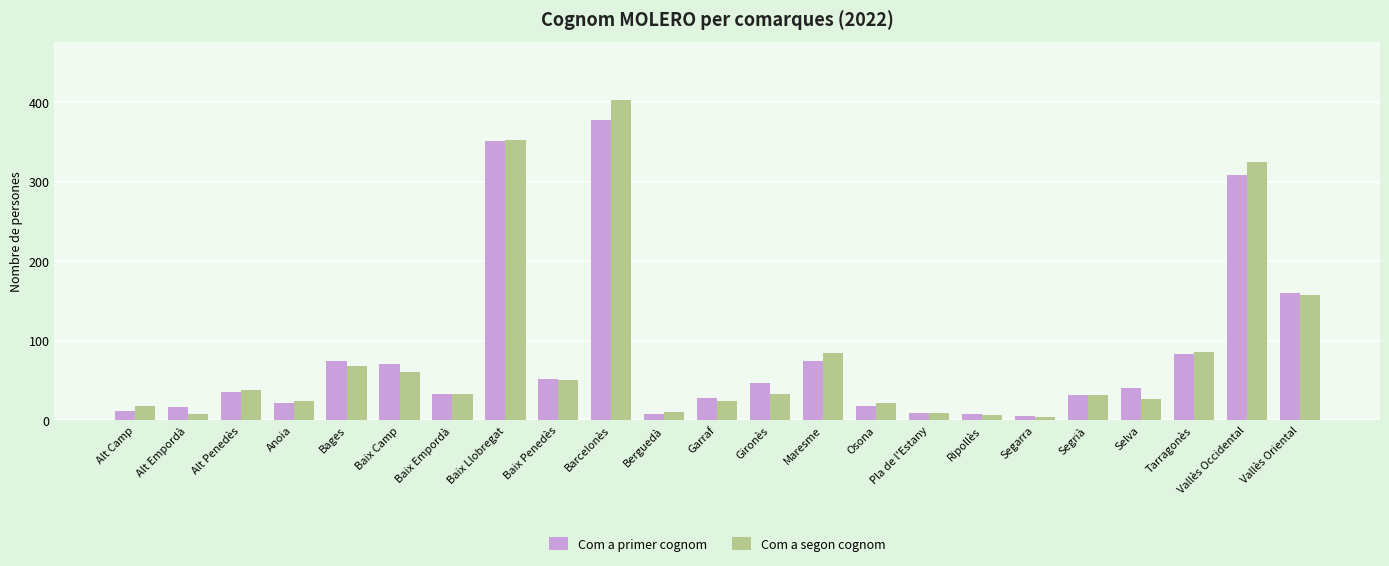

What is the sum of all Com a segon cognom values?

1877